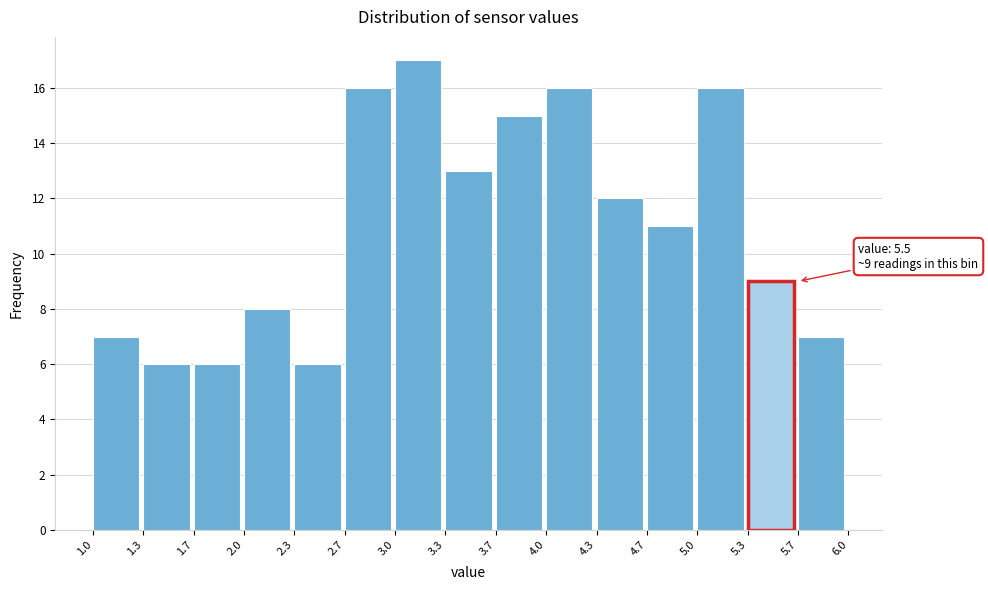

Over which range of the x-axis is the bar tallest?

3.0 to 3.3